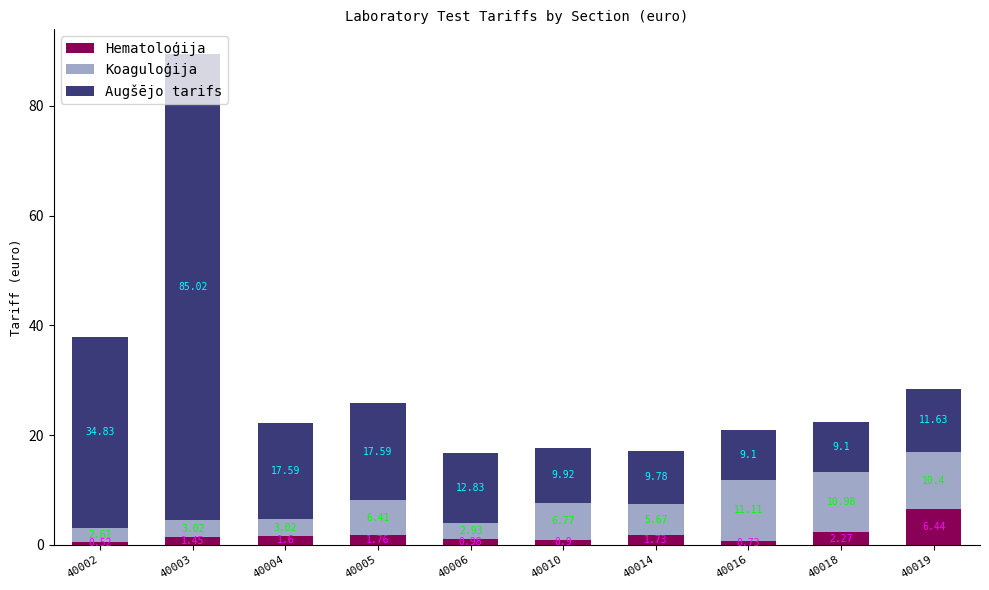

What is the total value across all series at 40006?

16.7